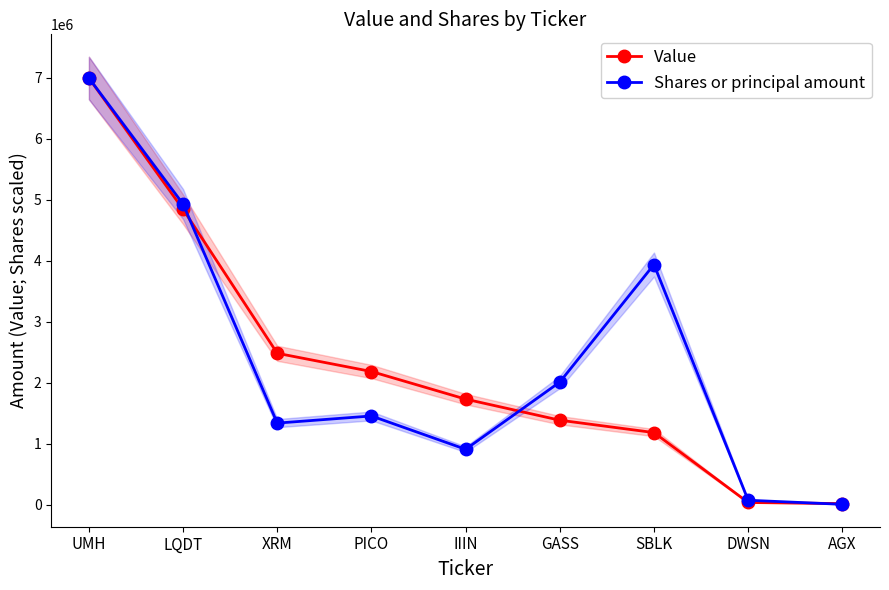

Which label corresponds to the largest value in the chart?

UMH